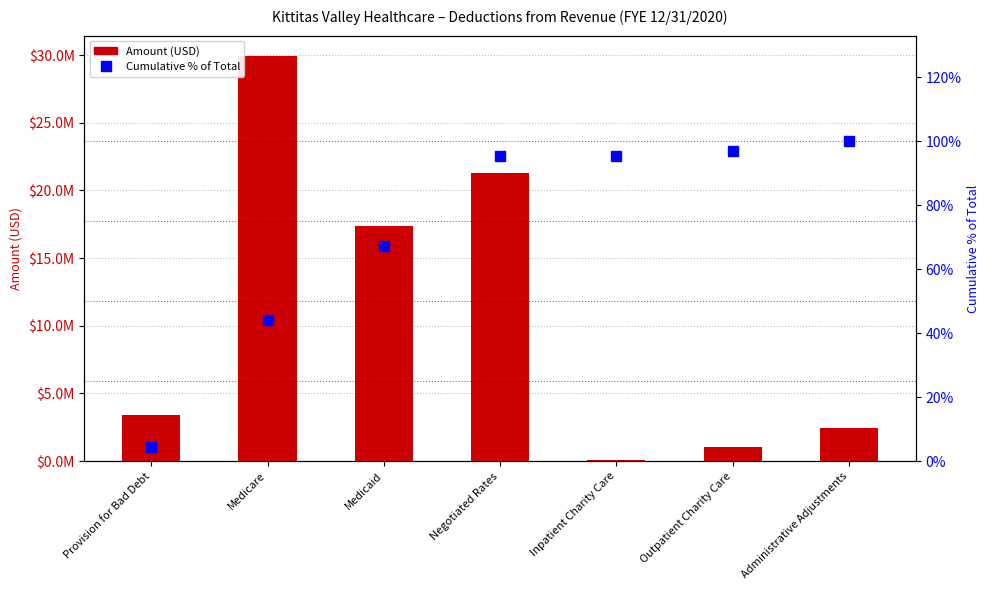

How many distinct data groups are displayed?

2